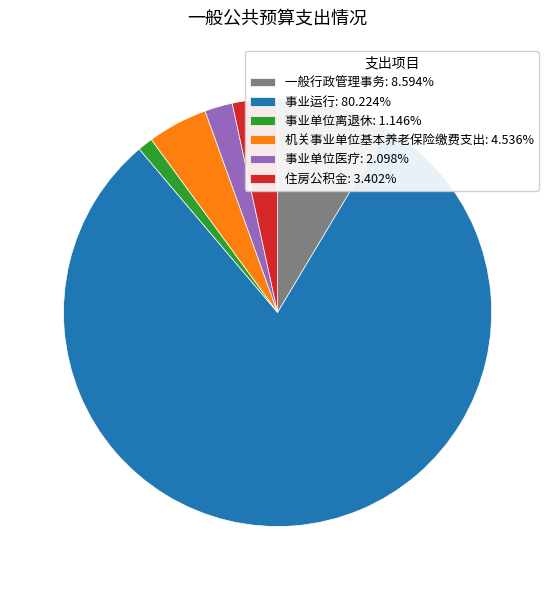

Is the sum of 事业单位离退休: 1.146% and 事业单位医疗: 2.098% greater than half?

No